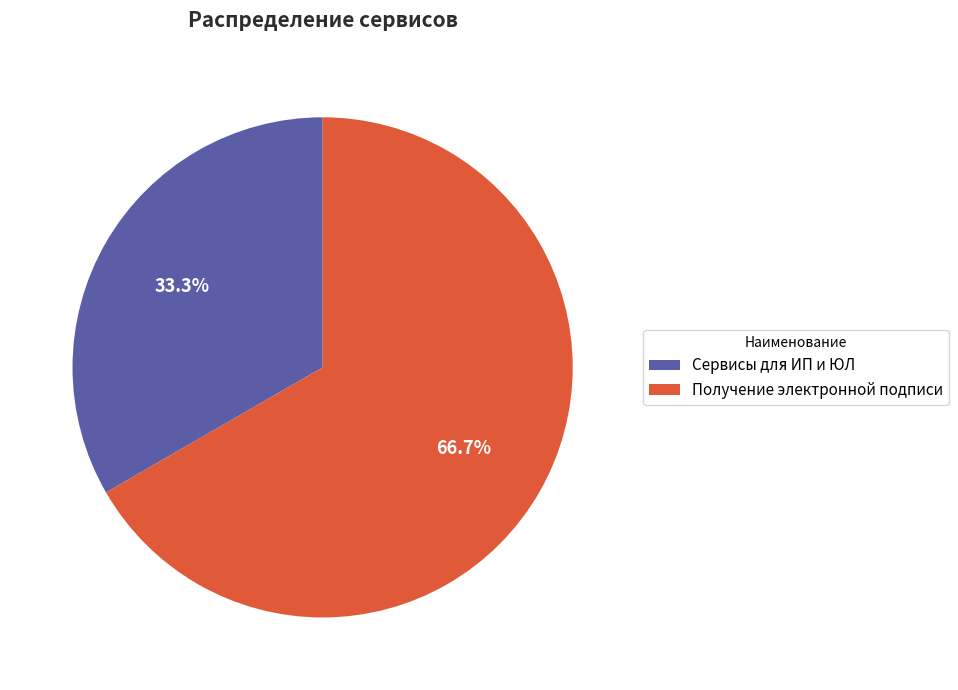

To the nearest percent, what is the combined percentage of Получение электронной подписи and Сервисы для ИП и ЮЛ?

100%